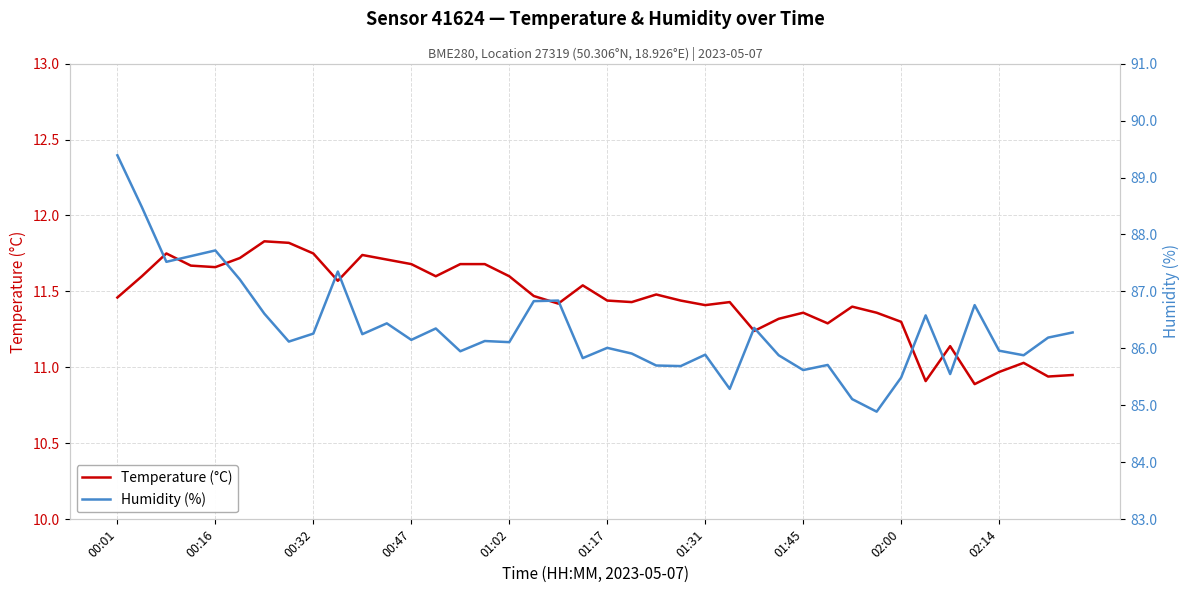

What position from the right is 00:01?

40